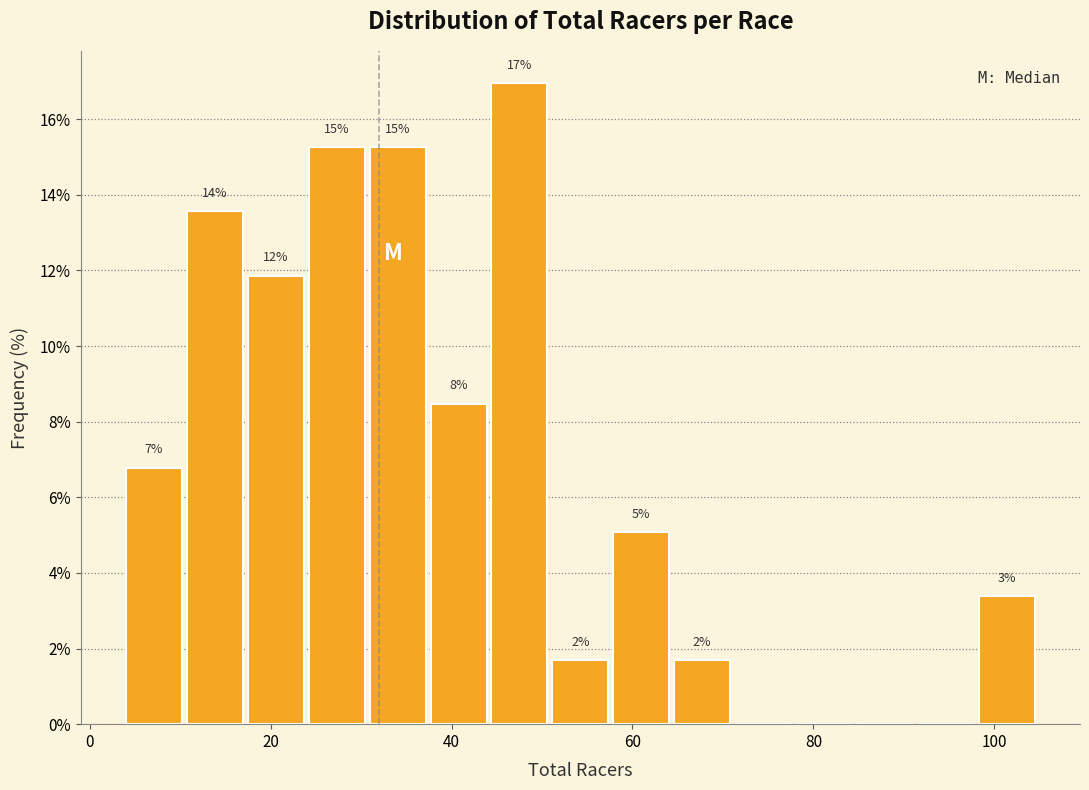

Around what value on the x-axis is the tallest bar? Give the approximate position of its centre, as read against the axis.

48